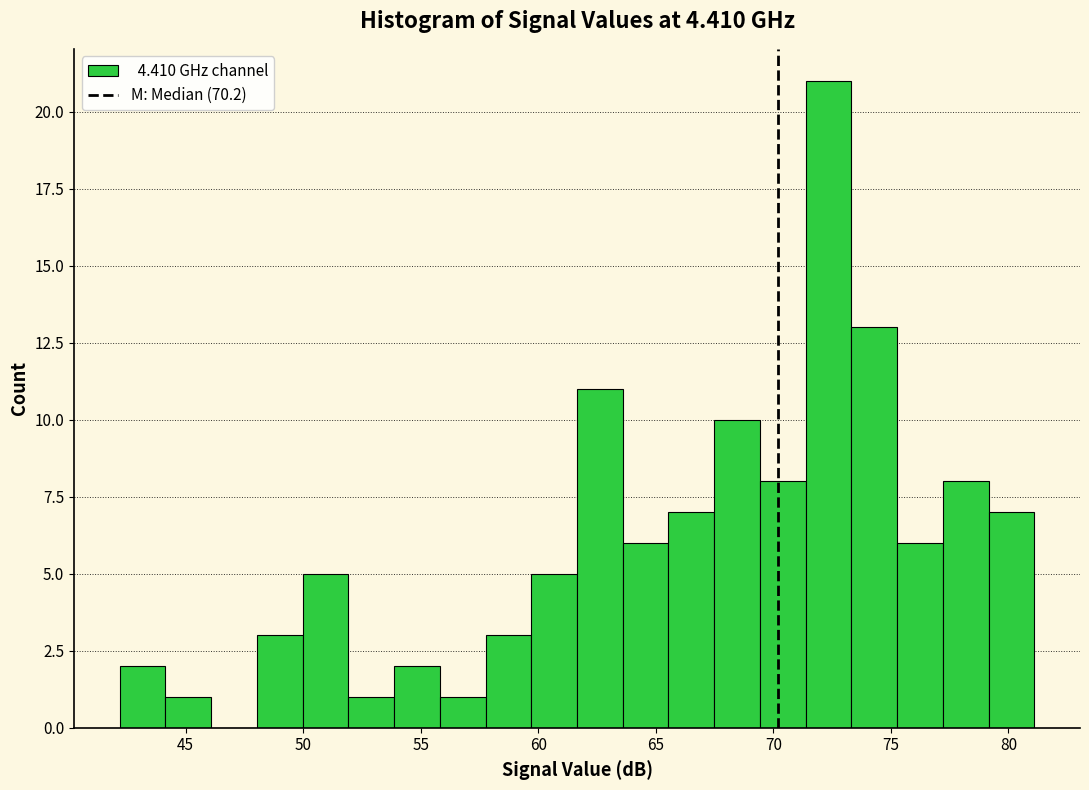

Around what value on the x-axis is the tallest bar? Give the approximate position of its centre, as read against the axis.

72.5